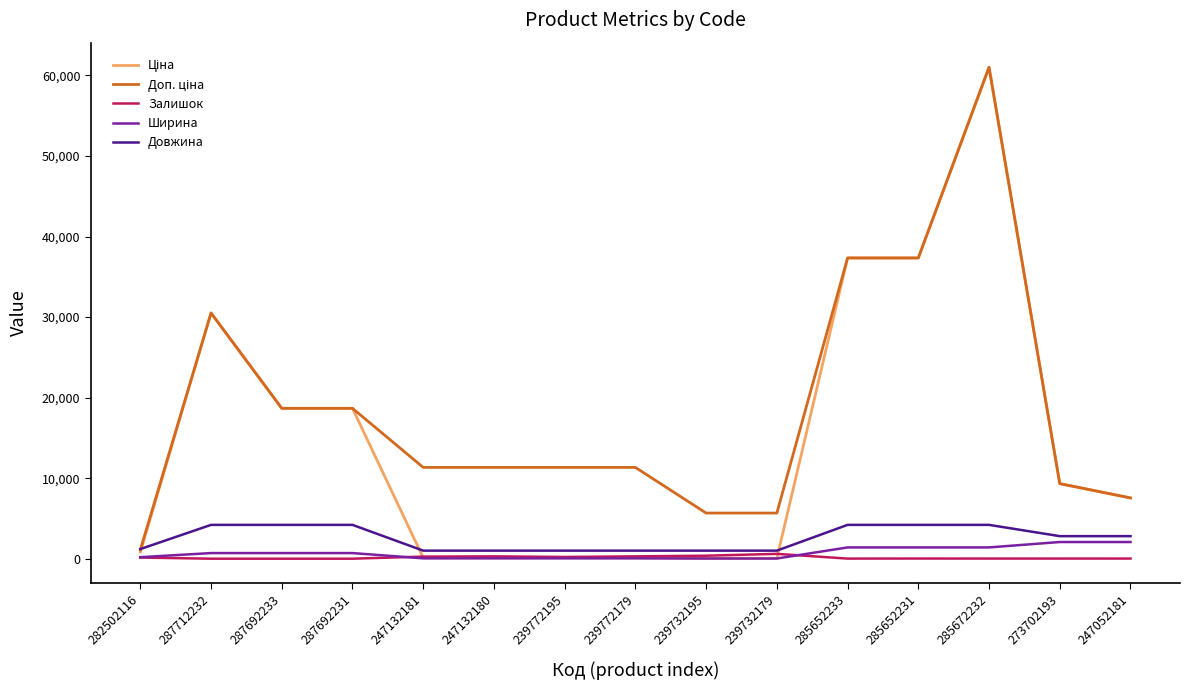

At which category is the sum across all series the highest?

285672232